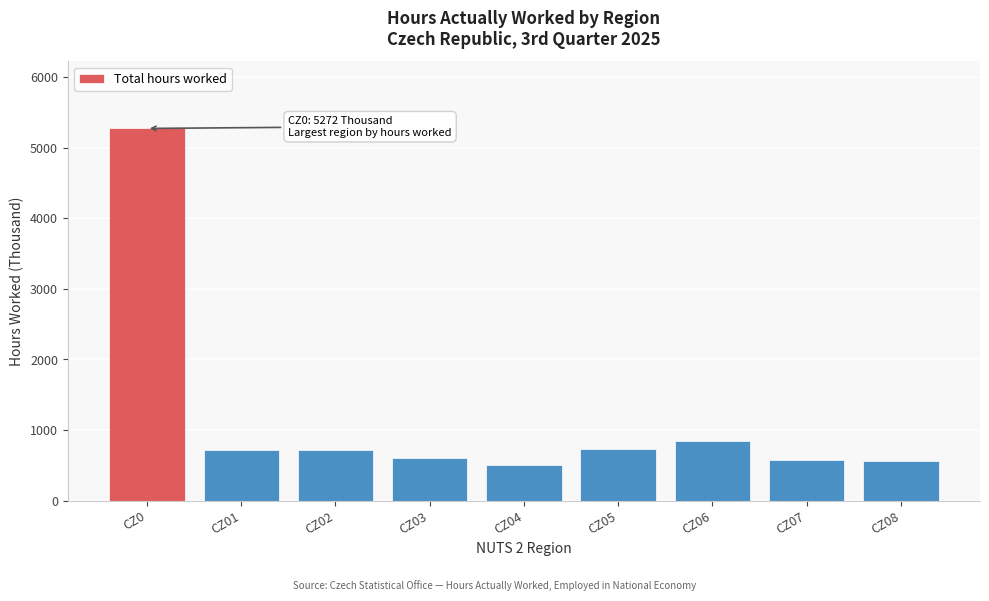

What is the difference between the maximum and minimum values?

4761.0